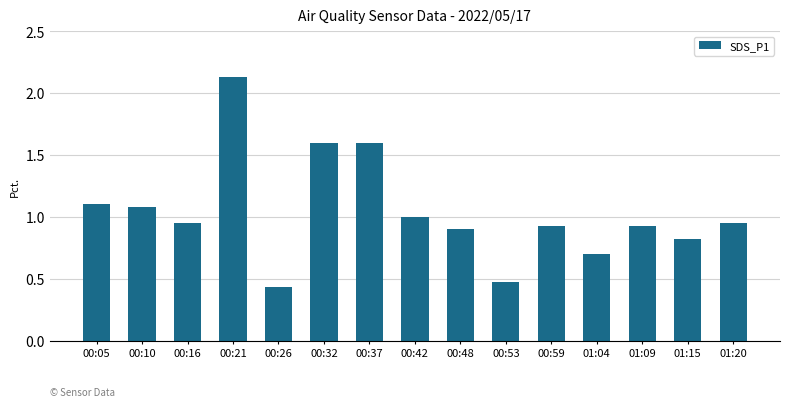

True or false: the data shows 0.9 at 01:20.

True